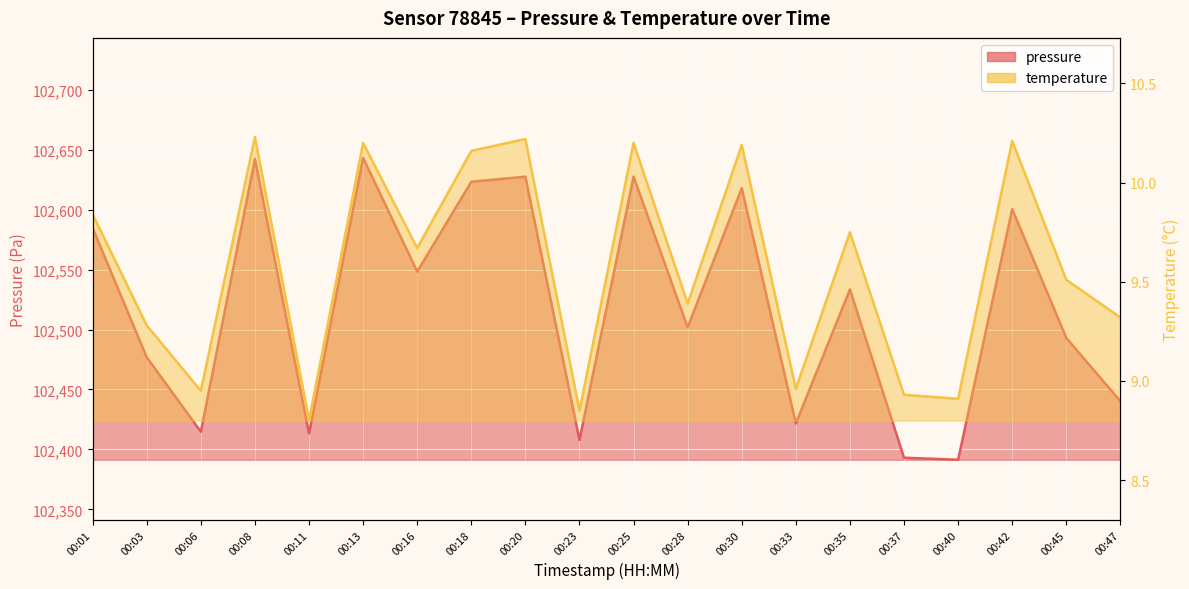

Is it true that temperature equals 9.8 at 00:01?

True